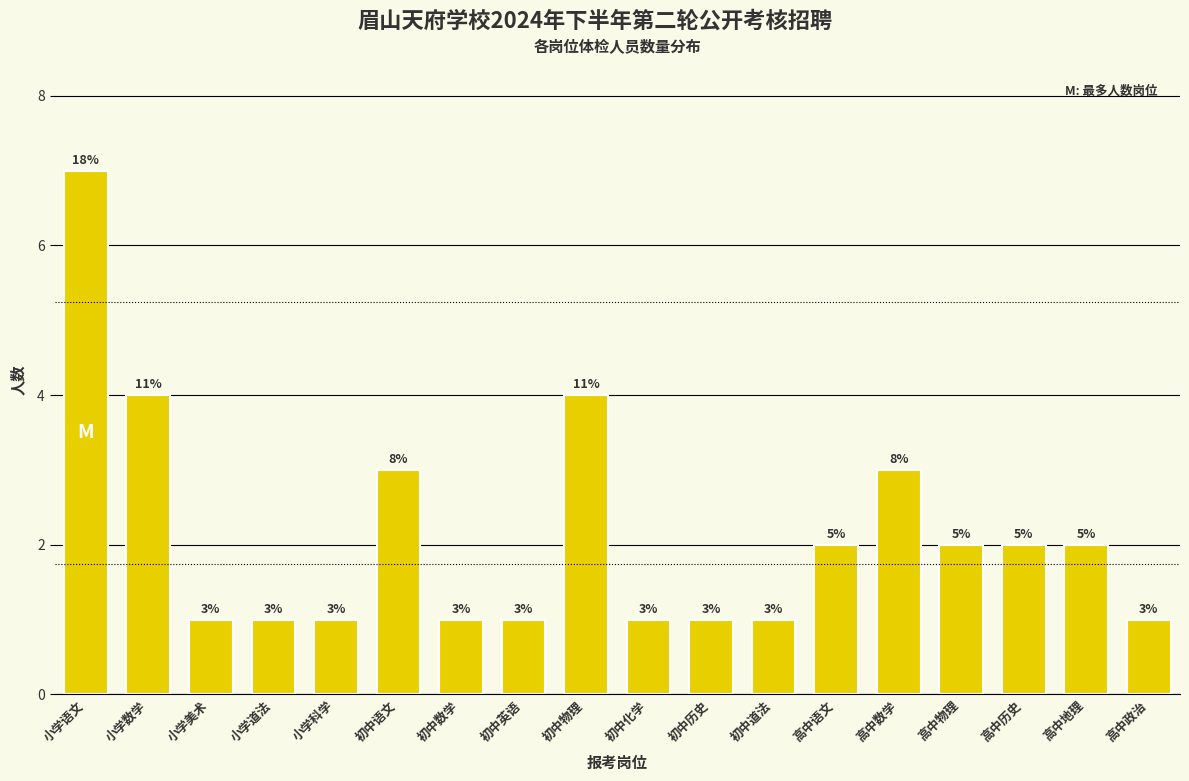

Reading left to right, what are all the values shown in this chart?

7	4	1	1	1	3	1	1	4	1	1	1	2	3	2	2	2	1